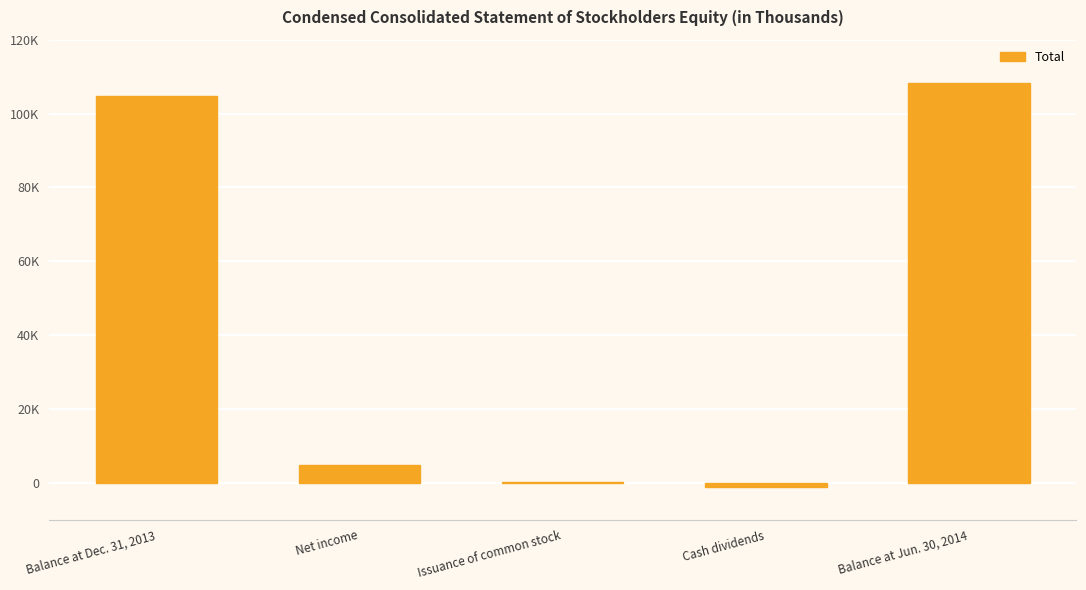

Are the bars horizontal?

No